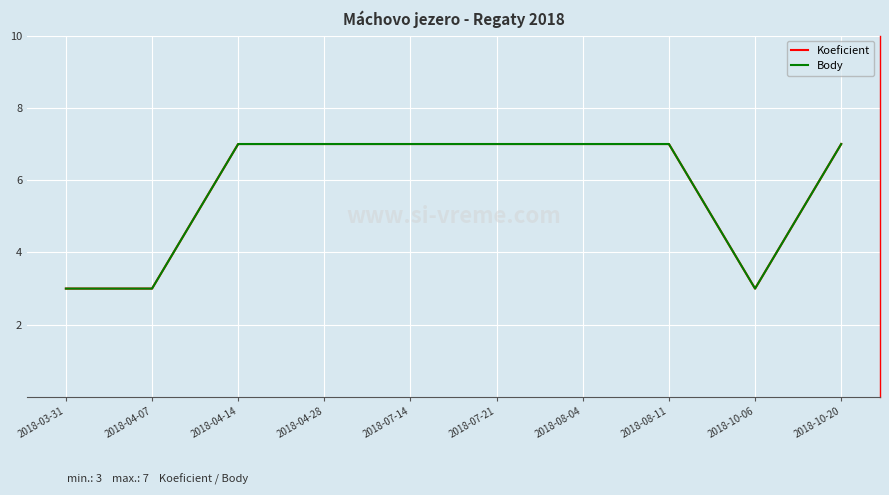

Reading left to right, what are all the values shown in this chart?

Koeficient: 2018-03-31=3	2018-04-07=3	2018-04-14=7	2018-04-28=7	2018-07-14=7	2018-07-21=7	2018-08-04=7	2018-08-11=7	2018-10-06=3	2018-10-20=7
Body: 2018-03-31=3	2018-04-07=3	2018-04-14=7	2018-04-28=7	2018-07-14=7	2018-07-21=7	2018-08-04=7	2018-08-11=7	2018-10-06=3	2018-10-20=7